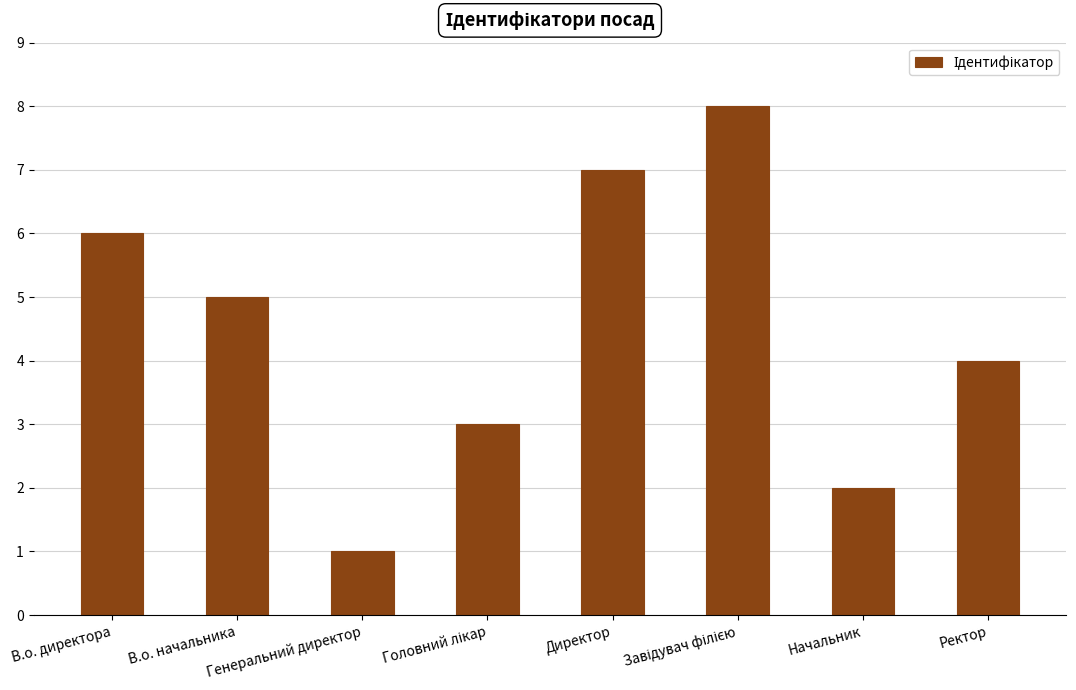

Does the chart contain any negative values?

No